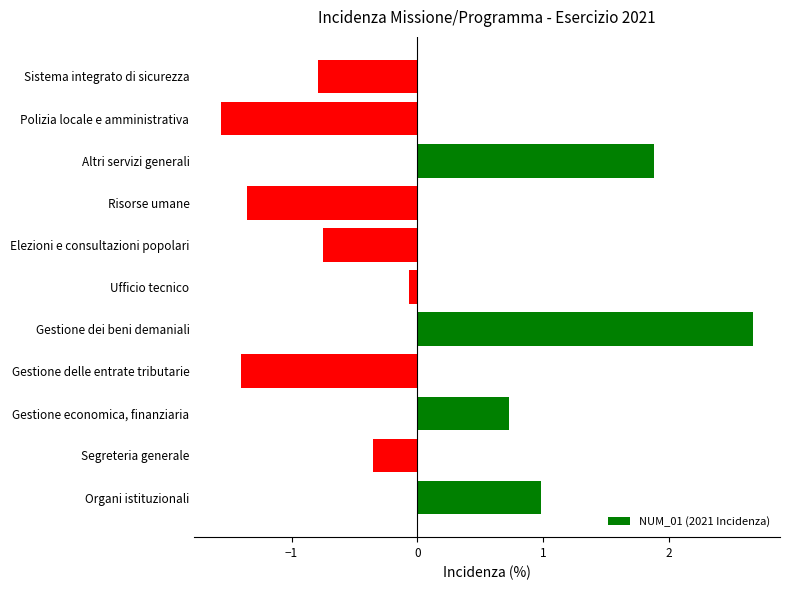

How many negative values are there?

7